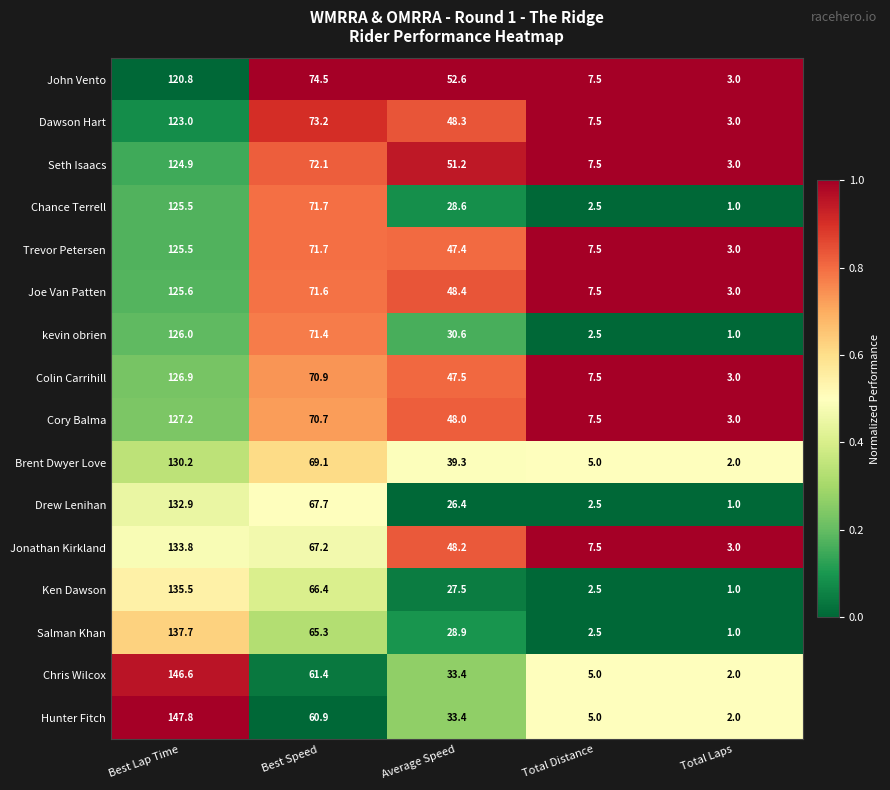

What is the difference between the Brent Dwyer Love values at Best Lap Time and Total Laps?

128.2